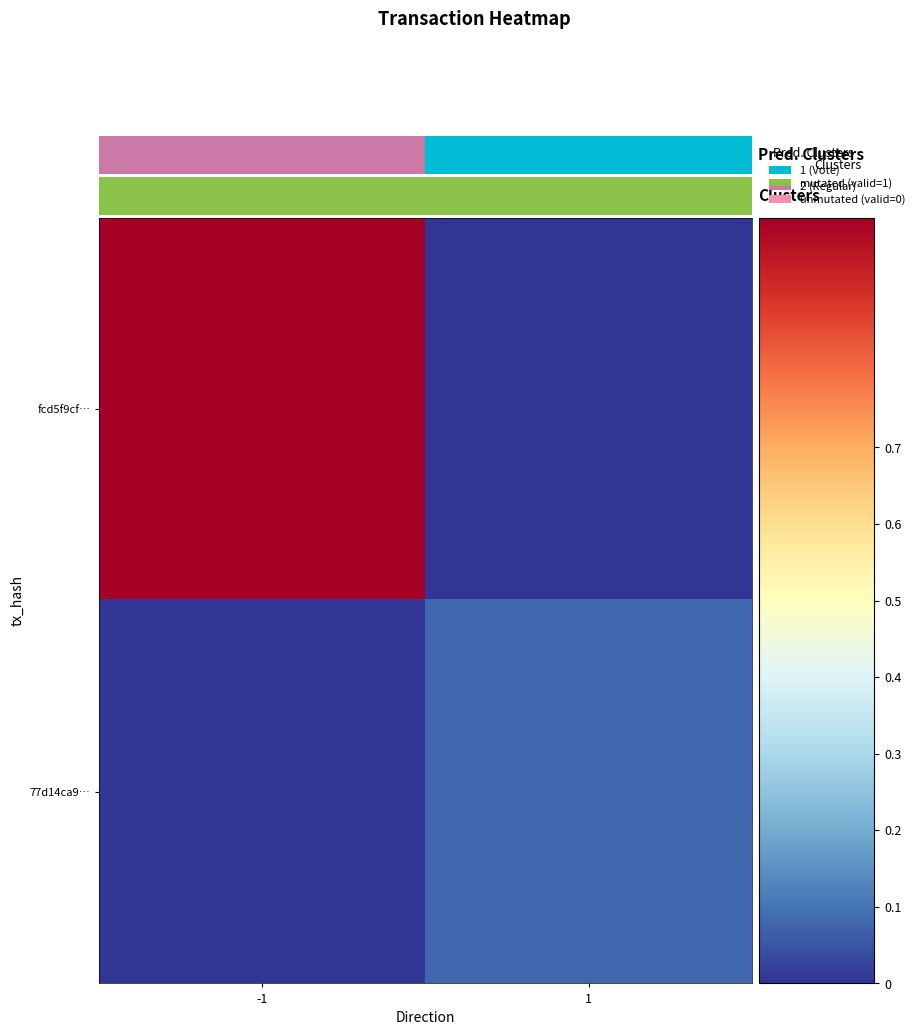

Reading left to right, extract all data points from this chart.

fcd5f9cf…: -1=1.0	1=0.0
77d14ca9…: -1=0.0	1=0.1